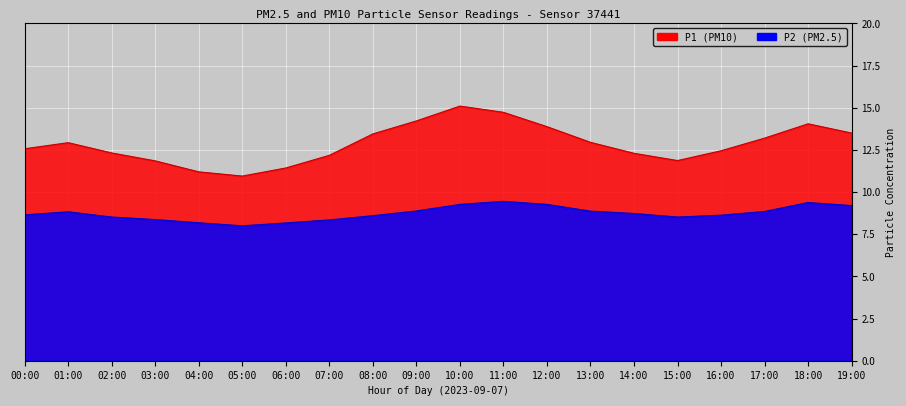

True or false: P1 and P2 cross at least once.

False